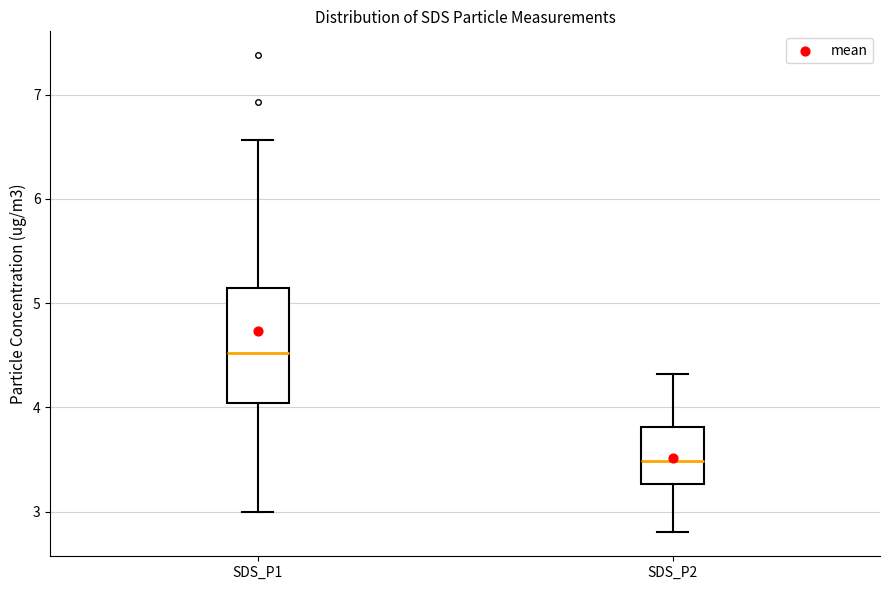

Which box has the highest median line?

SDS_P1